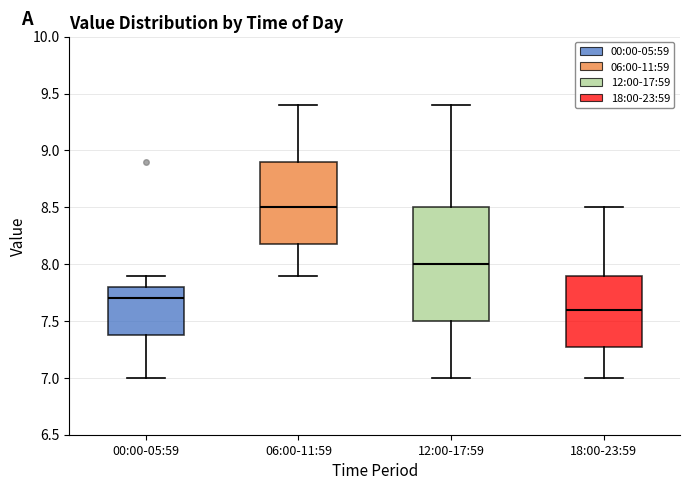

Reading left to right, read every box against the y-axis: the position of its median line, the range the box covers, and the ends of its whiskers. The values are not printed on the chart, so give them approximately, as read against the axis.

00:00-05:59: median 7.7, box 7.4 to 7.8, whiskers 7.0 to 7.9
06:00-11:59: median 8.5, box 8.2 to 8.9, whiskers 7.9 to 9.4
12:00-17:59: median 8.0, box 7.5 to 8.5, whiskers 7.0 to 9.4
18:00-23:59: median 7.6, box 7.3 to 7.9, whiskers 7.0 to 8.5